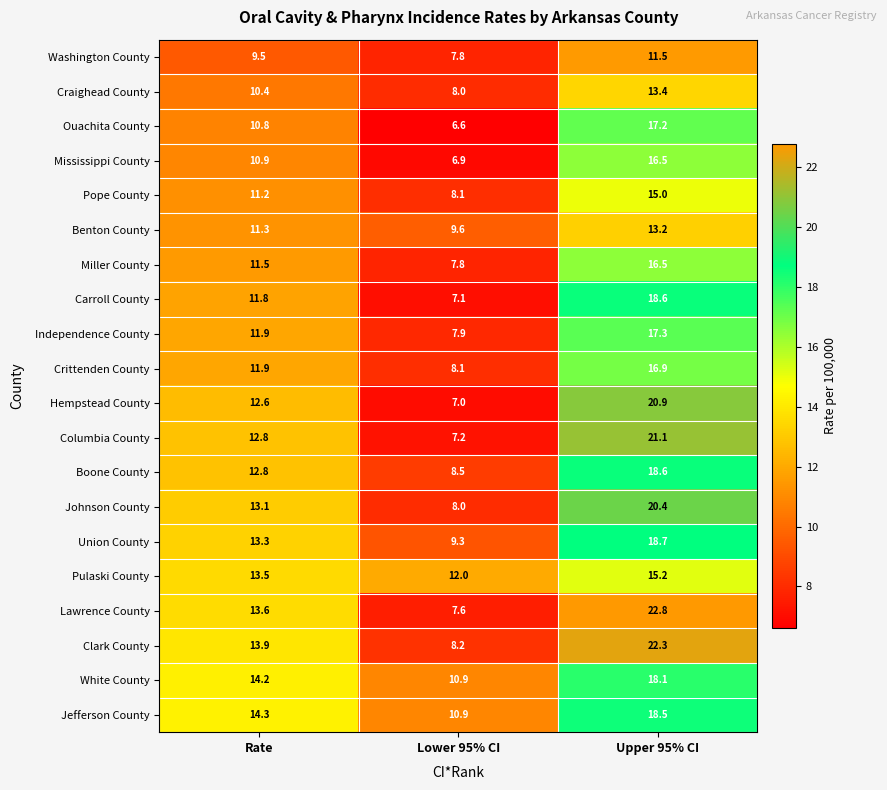

What is the approximate value of Clark County at Upper 95% CI?

22.3